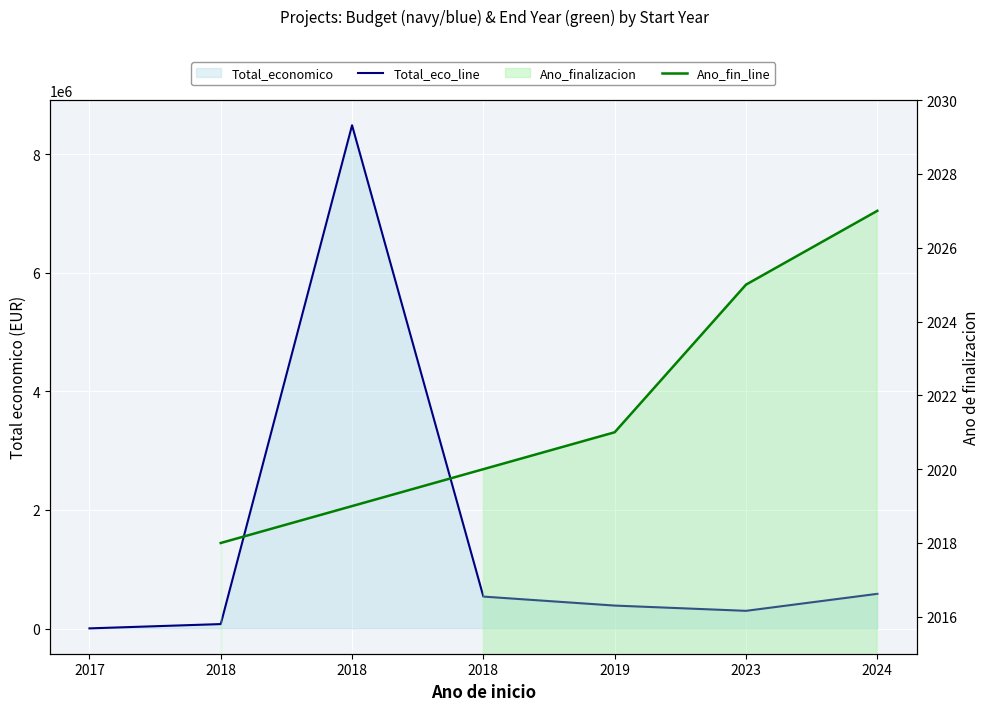

Rank the categories by value from lowest to highest.

2017, 2018, 2023, 2019, 2018, 2024, 2018